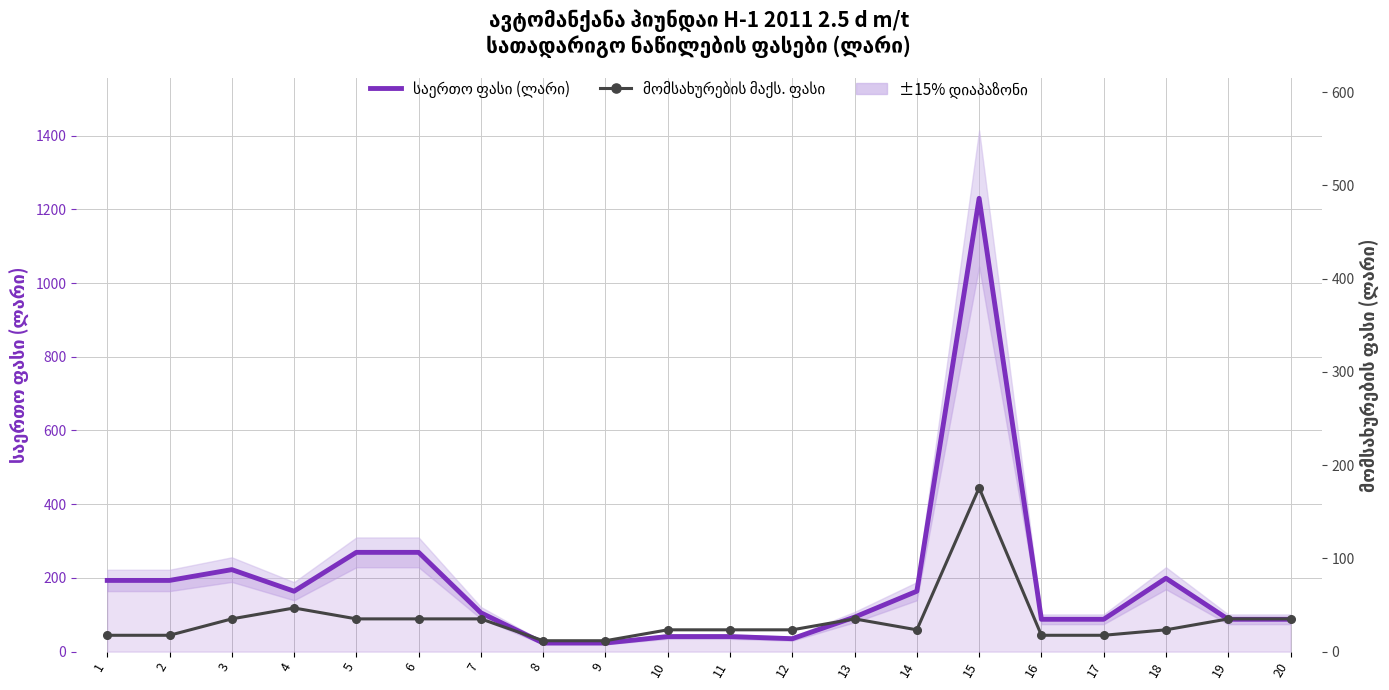

In საერთო ფასი (ლარი), how many points are higher than both neighbors (excluding endpoints)?

3